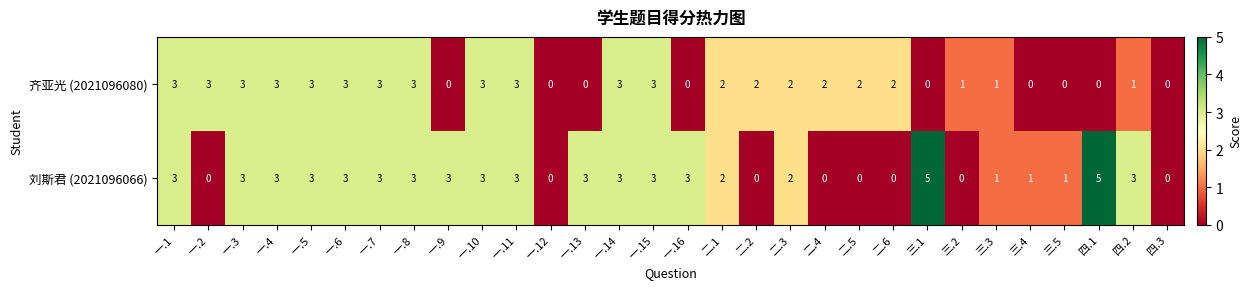

Is it true that 刘斯君 (2021096066) equals 1 at 三.5?

True